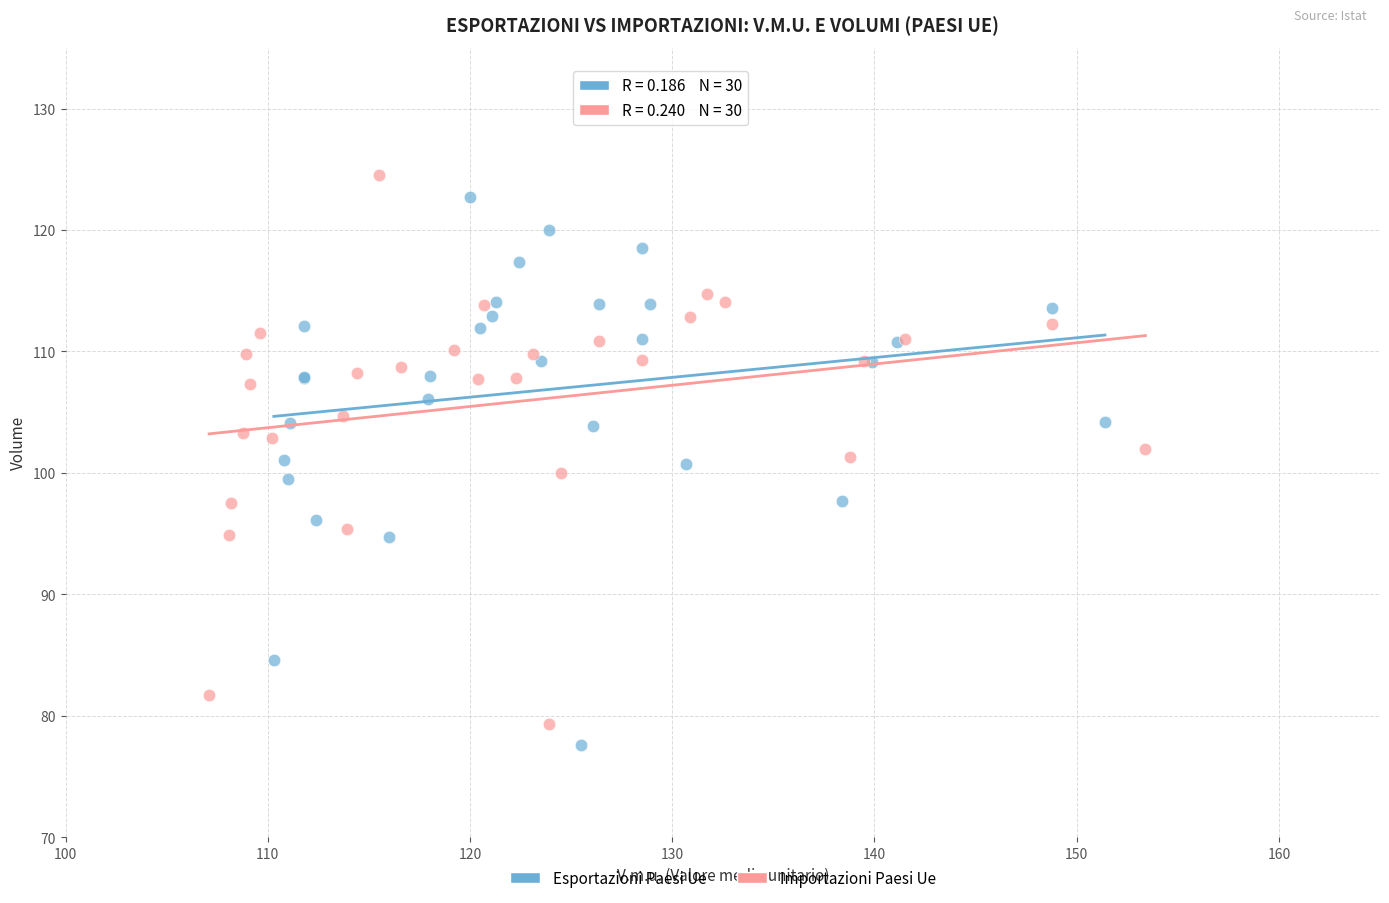

What are all the series names shown in the legend?

Esportazioni Paesi Ue, Importazioni Paesi Ue